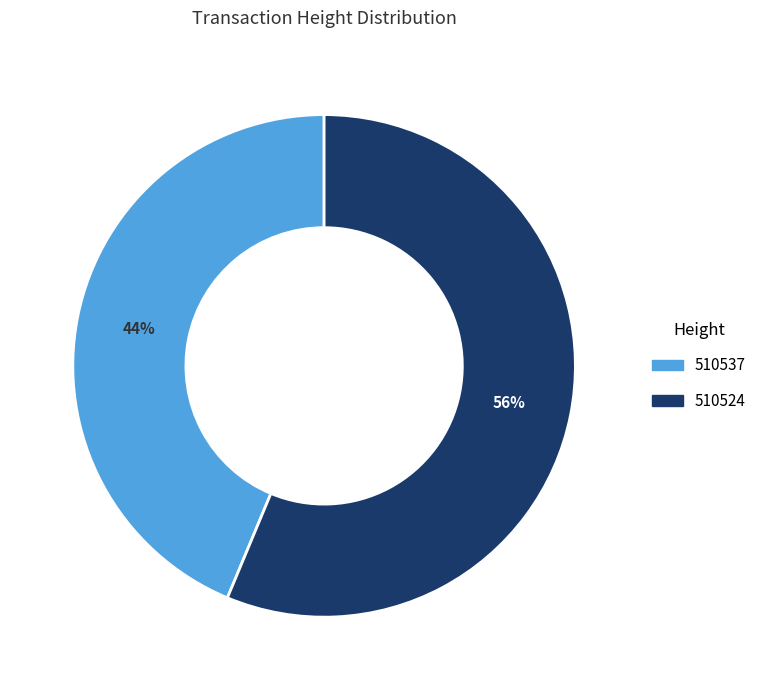

To the nearest percent, what is the combined percentage of 510524 and 510537?

100%